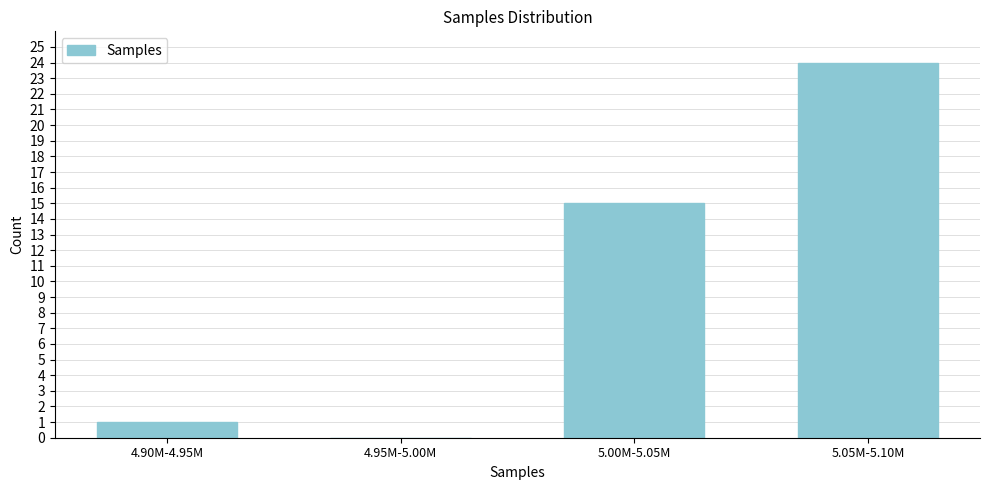

Reading left to right, what are all the values shown in this chart?

4.90M-4.95M=1	4.95M-5.00M=0	5.00M-5.05M=15	5.05M-5.10M=24